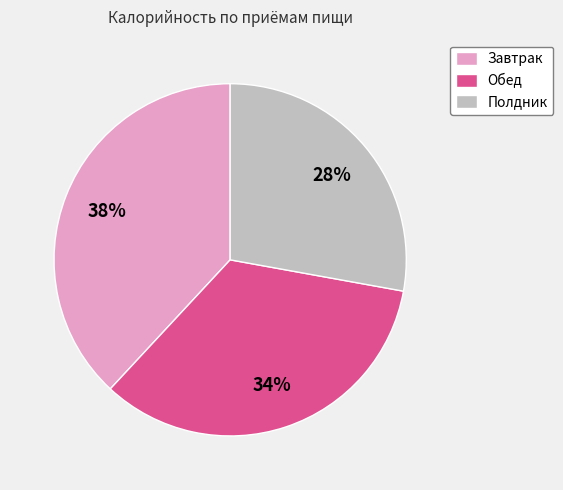

Which has a higher value, Завтрак or Обед?

Завтрак